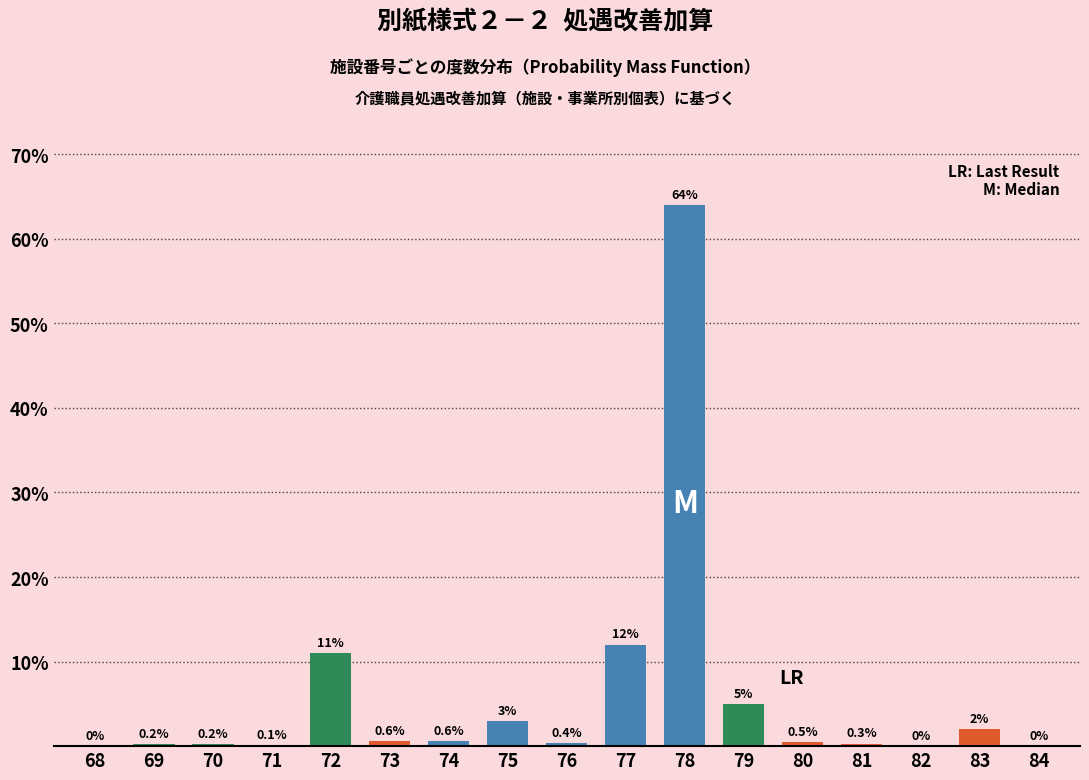

Reading left to right, list all the values displayed in this chart.

68=0.0	69=0.2	70=0.2	71=0.1	72=11.0	73=0.6	74=0.6	75=3.0	76=0.4	77=12.0	78=64.0	79=5.0	80=0.5	81=0.3	82=0.0	83=2.0	84=0.0